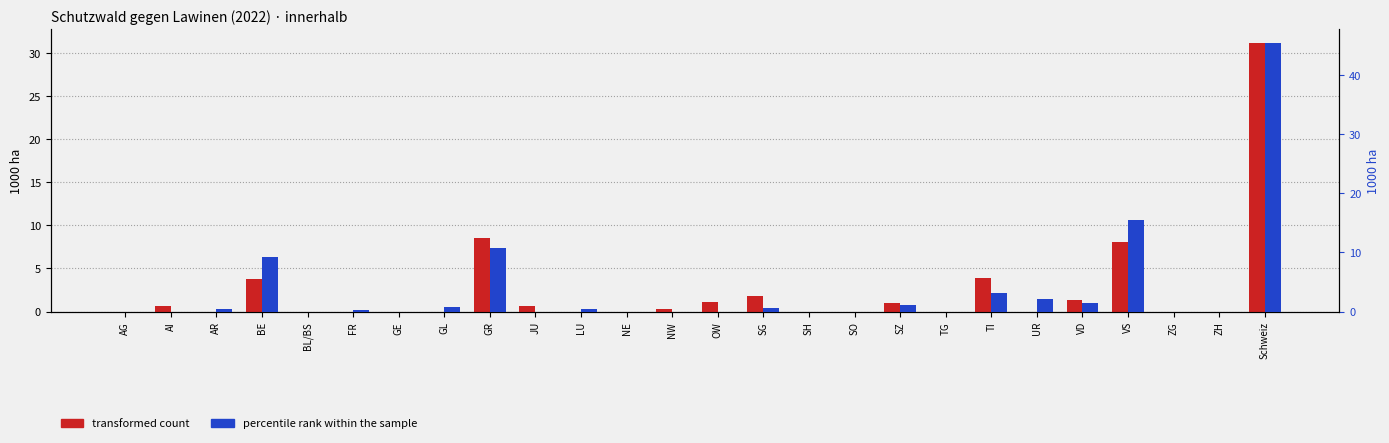

Is the value of transformed count at FR greater than the value of percentile rank within the sample at VS?

No